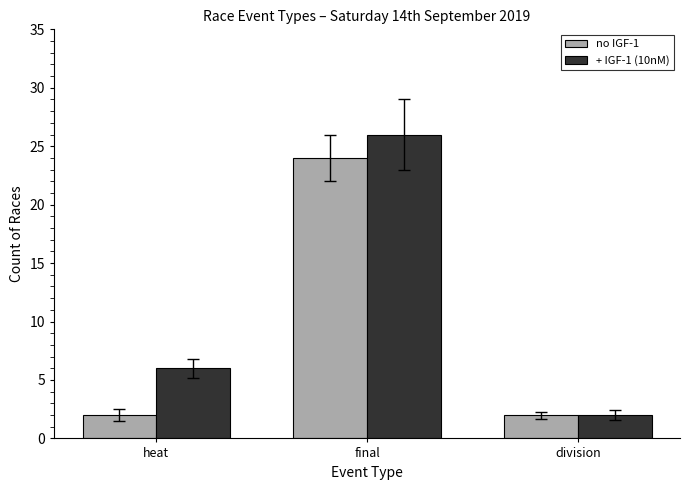

Which label corresponds to the largest value in the chart?

final